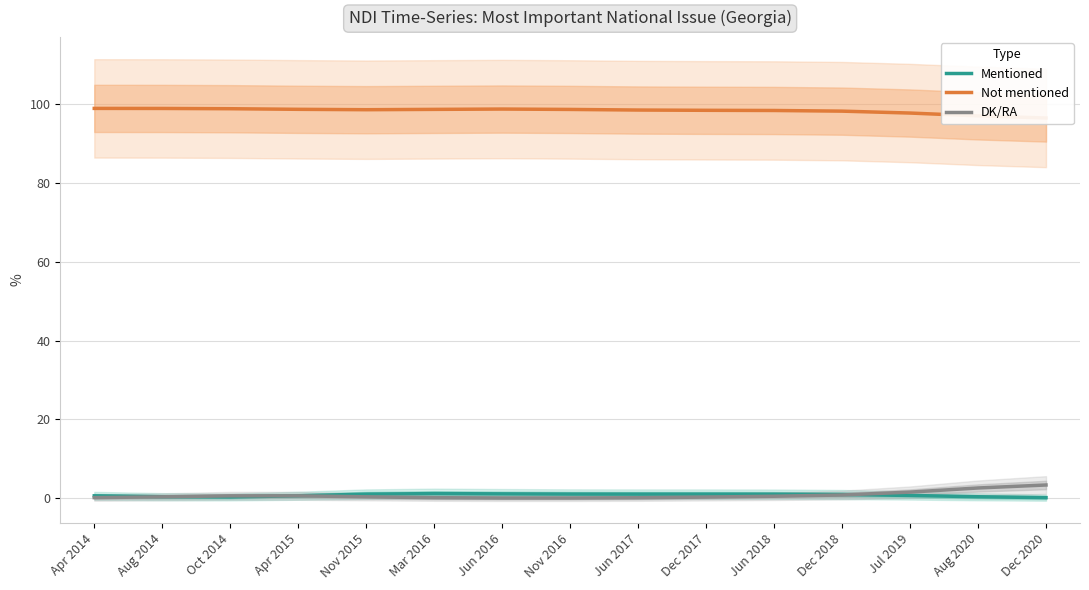

True or false: Not mentioned has a value of 130.4 at Mar 2016.

False